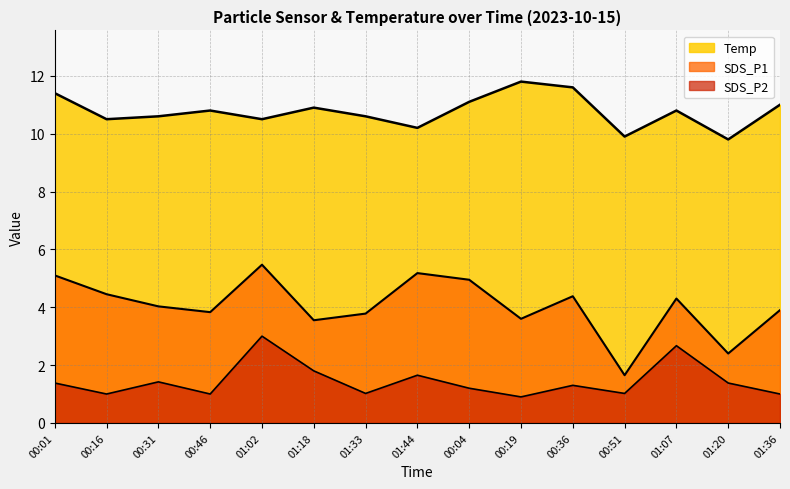

Which has a higher value, 00:01 or 01:33?

00:01